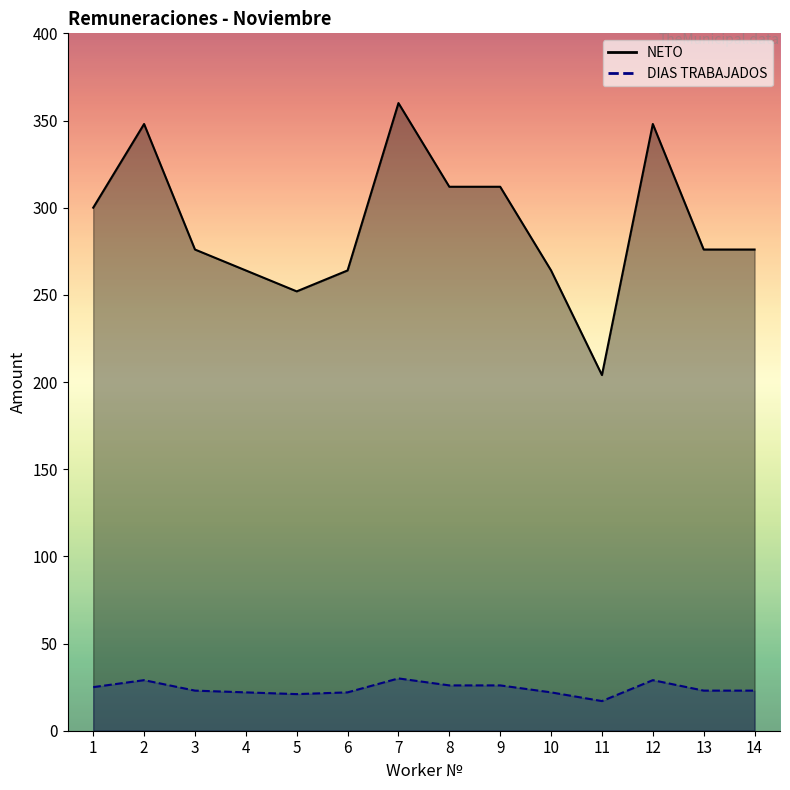

At which label is DIAS TRABAJADOS closest to 23?

3